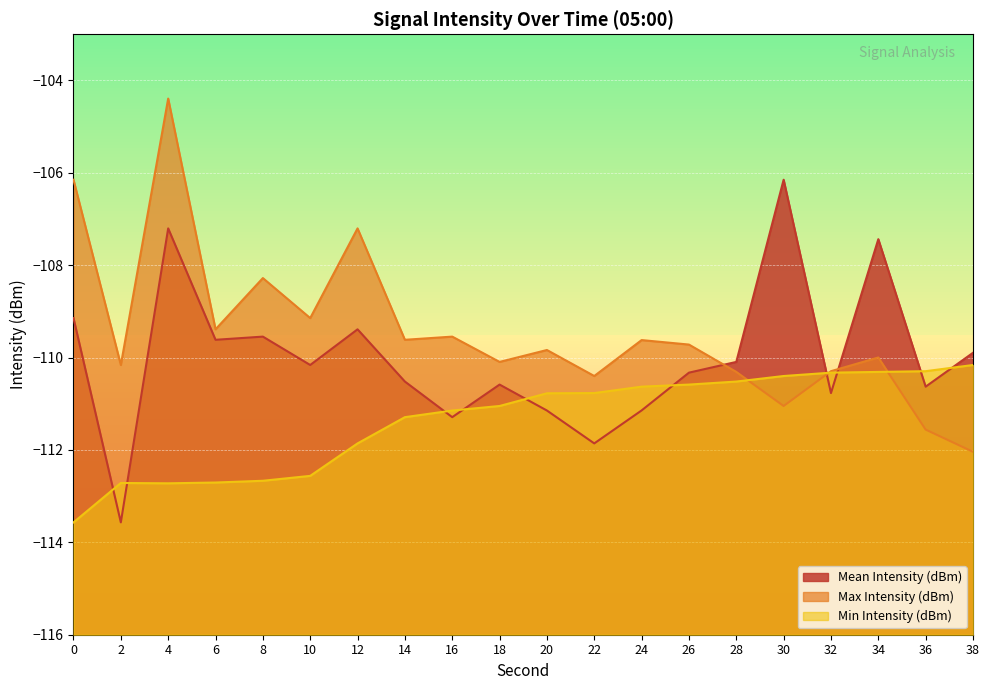

At how many categories does at least one series exceed -111?

20